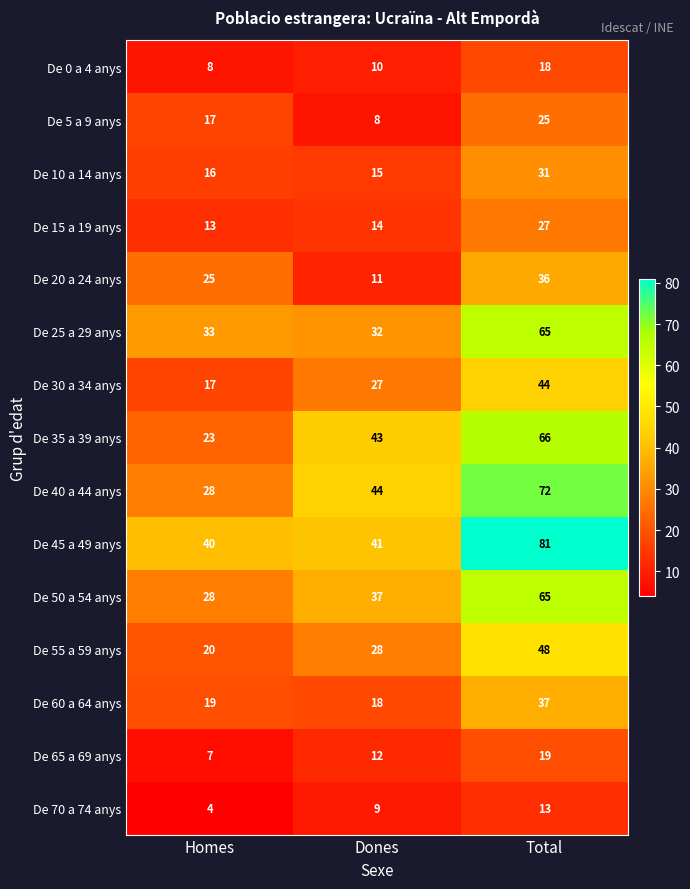

What is the greatest value displayed?

81